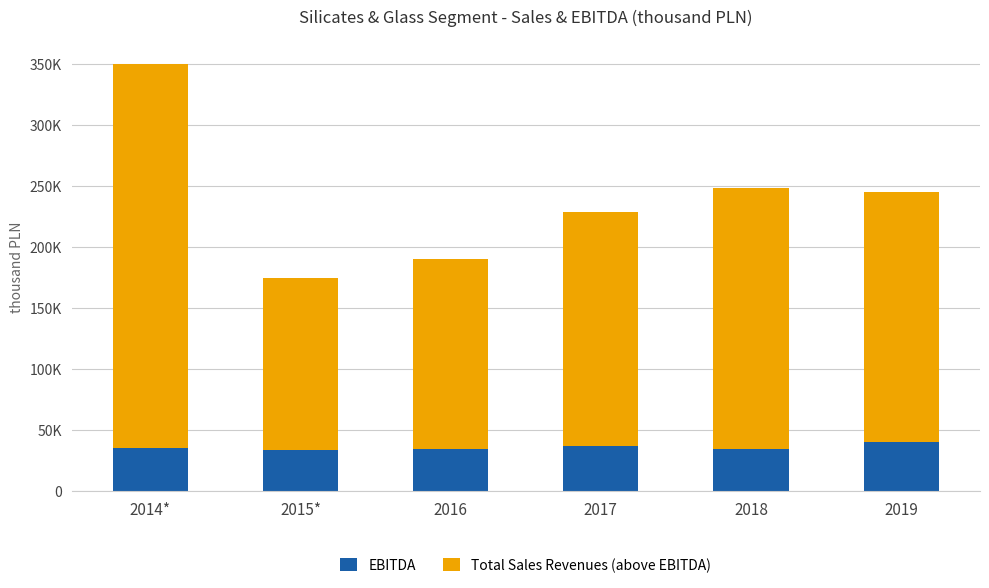

List the series in order of their peak value, lowest first.

EBITDA, Total Sales Revenues (above EBITDA)